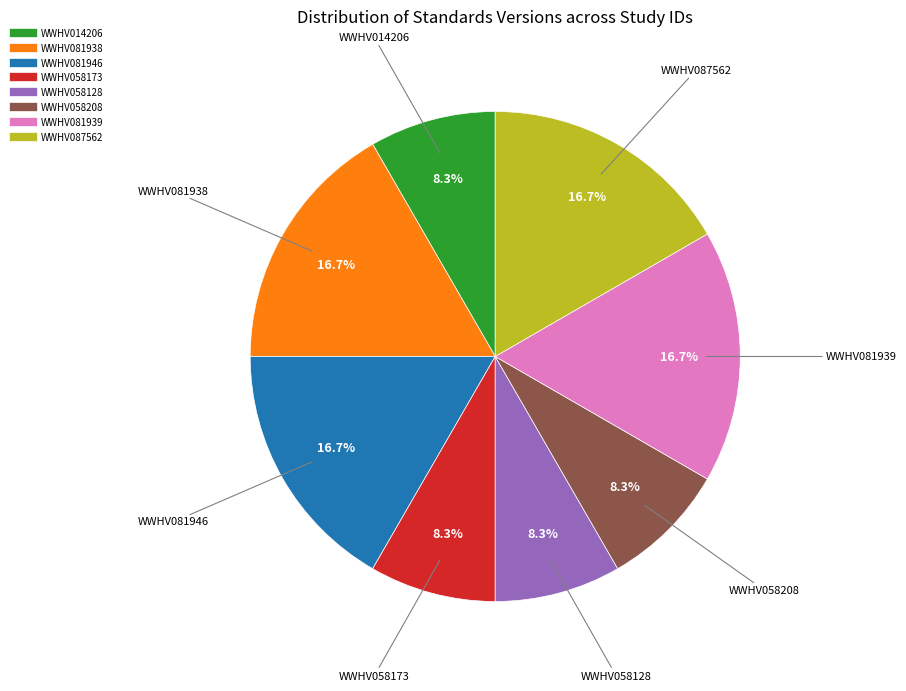

How many slices are in this pie chart?

8